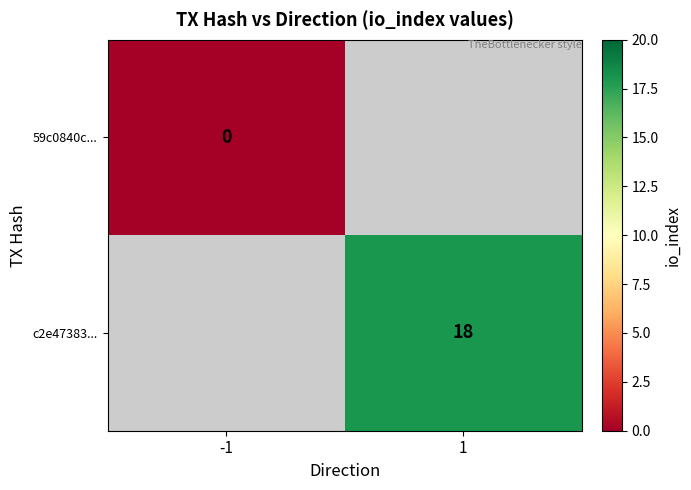

What is the maximum value shown in the chart?

18.0